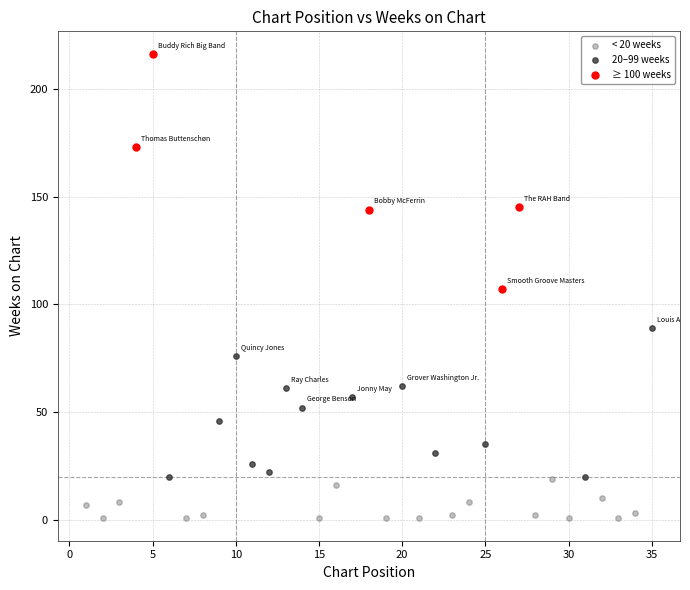

Which series reaches the minimum Y coordinate?

< 20 weeks